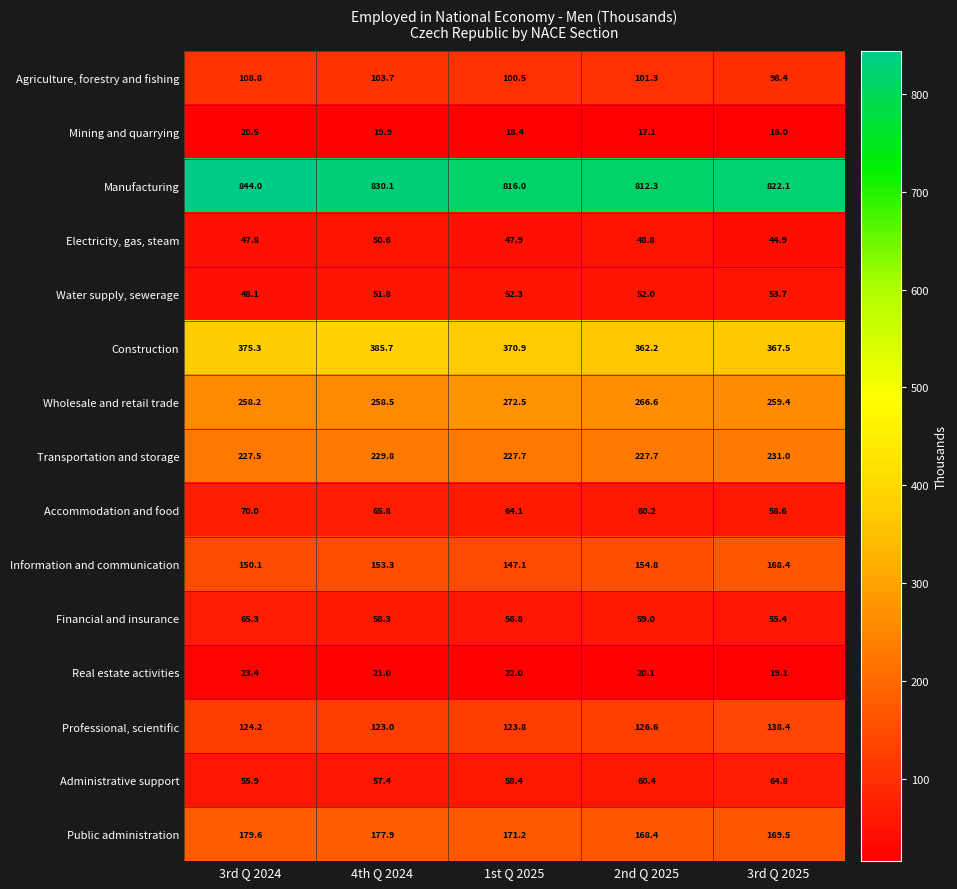

What is the total value across all series at 2nd Q 2025?

2537.5